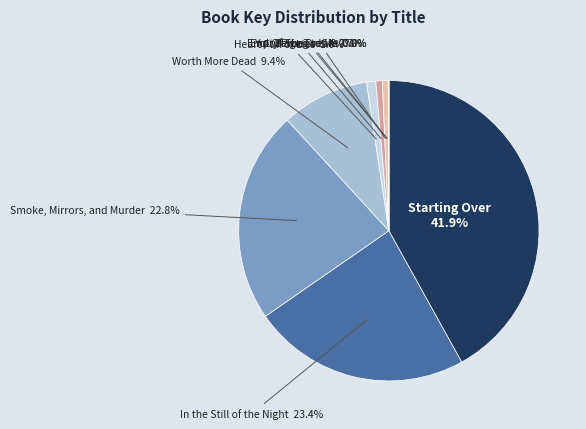

Is there any slice that represents more than half of the pie?

No